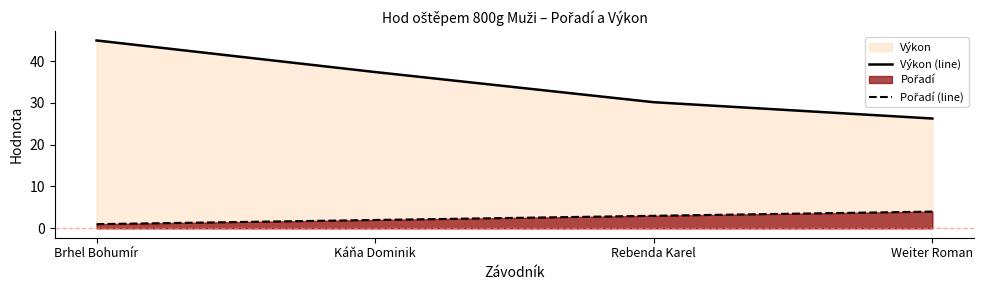

What is the label of the 2nd point from the right?

Rebenda Karel